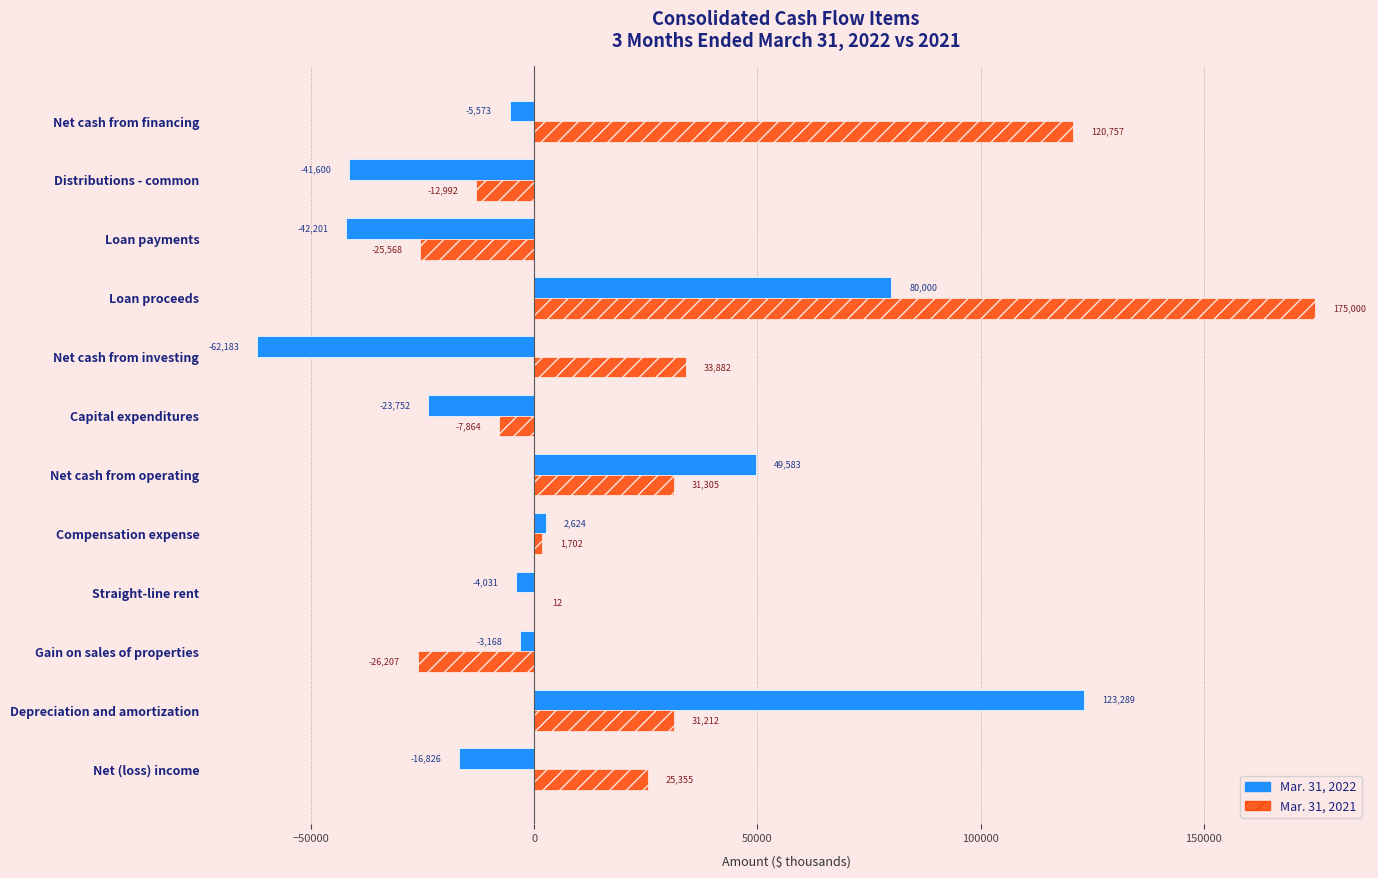

Between Capital expenditures and Loan proceeds, which series saw the biggest shift?

Mar. 31, 2021